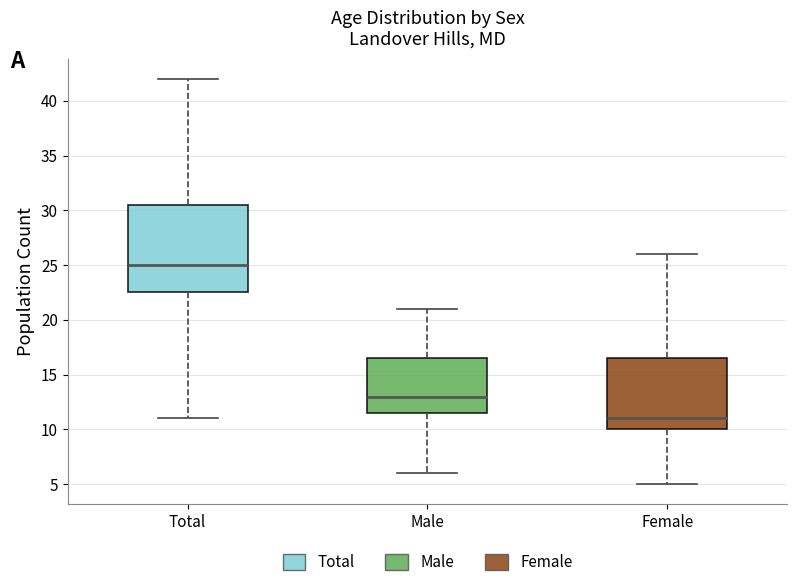

Which box is the tallest, from its lower edge to its upper edge?

Total